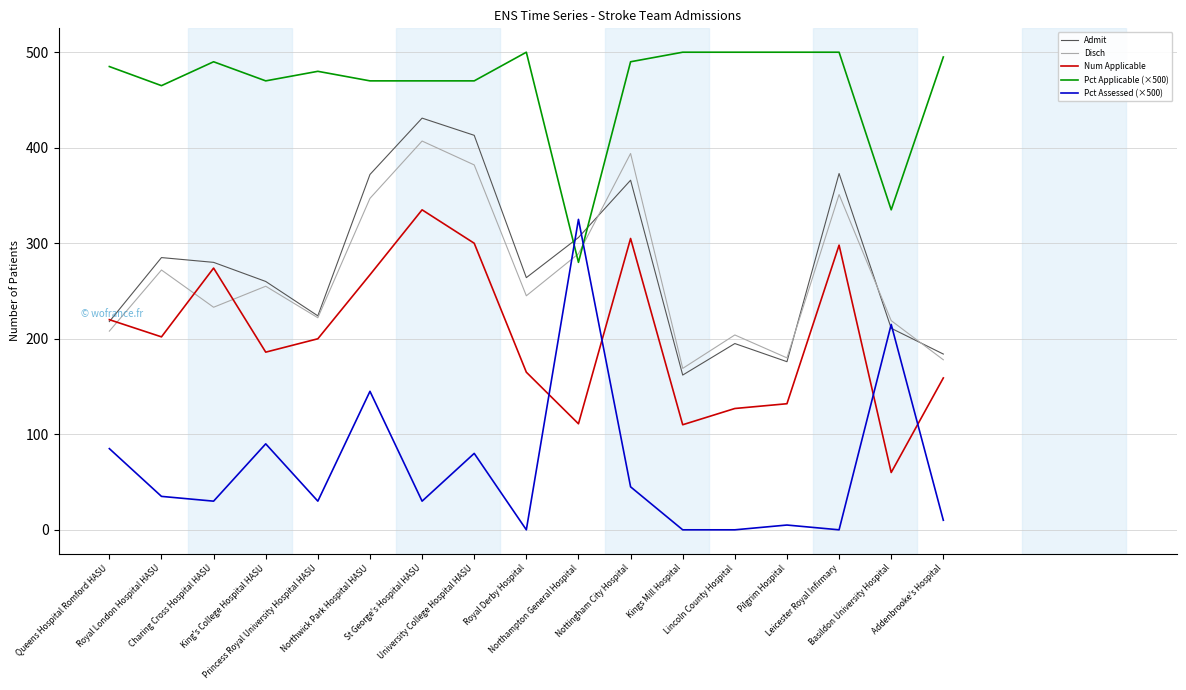

List the series in order of their peak value, lowest first.

Pct Assessed (×500), Num Applicable, Disch, Admit, Pct Applicable (×500)